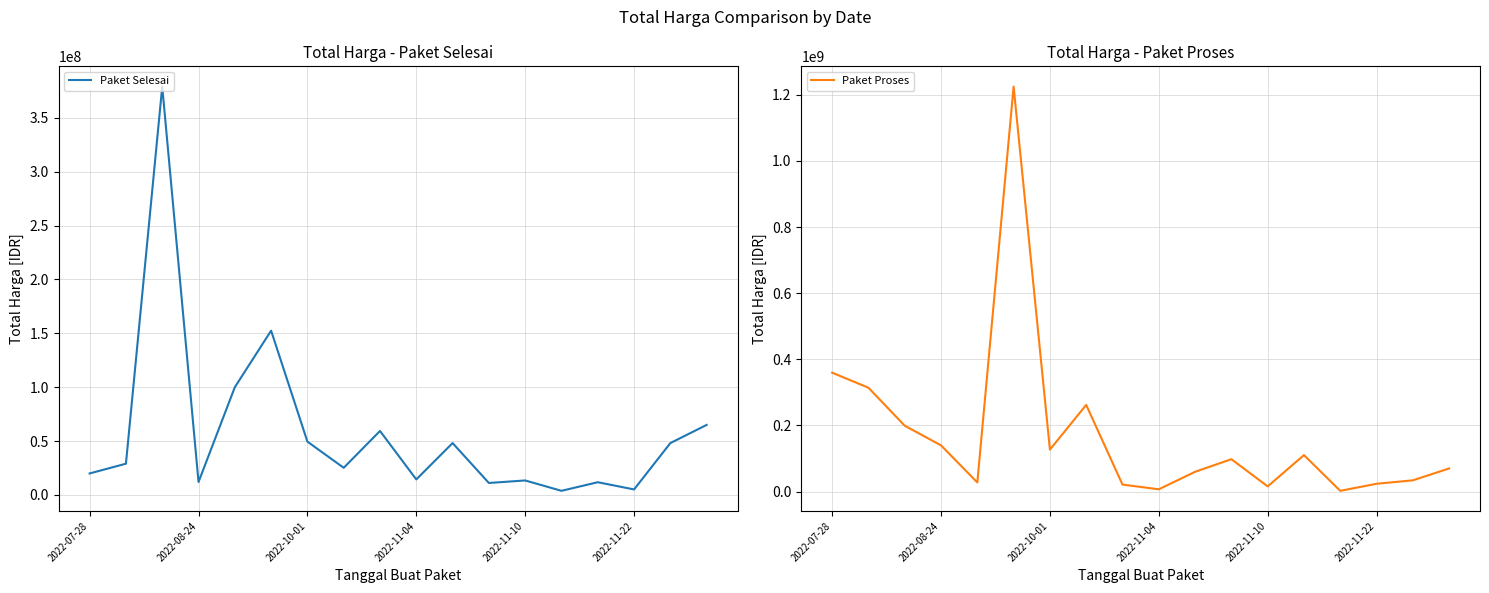

What is the maximum value for Paket Selesai?

379075000